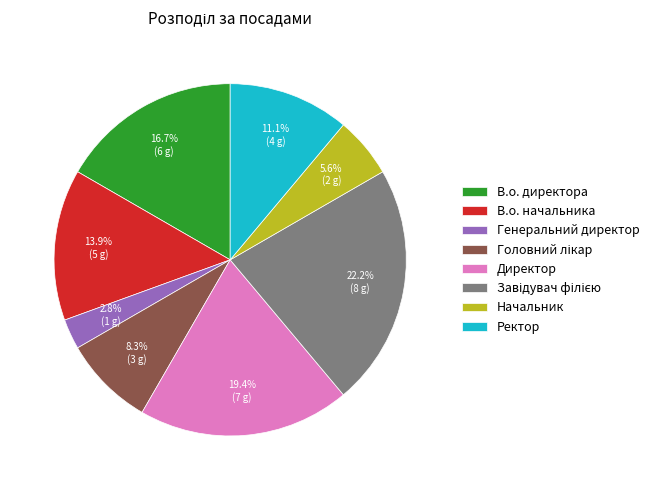

How much of the chart is everything except Ректор?

88.9%